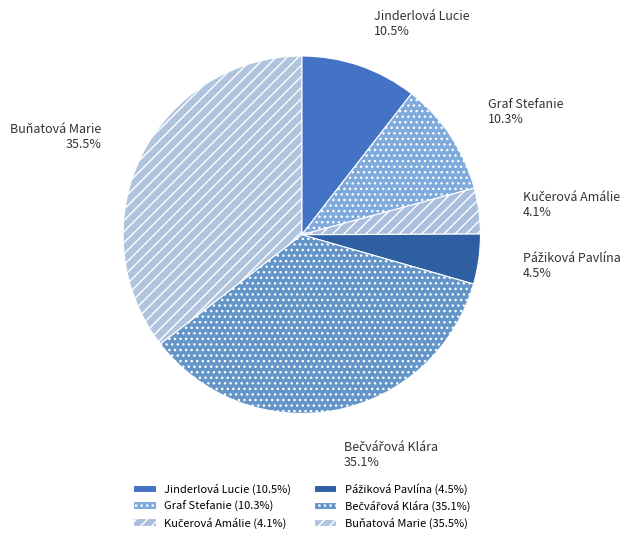

What percentage is NOT represented by Jinderlová Lucie?

89.5%